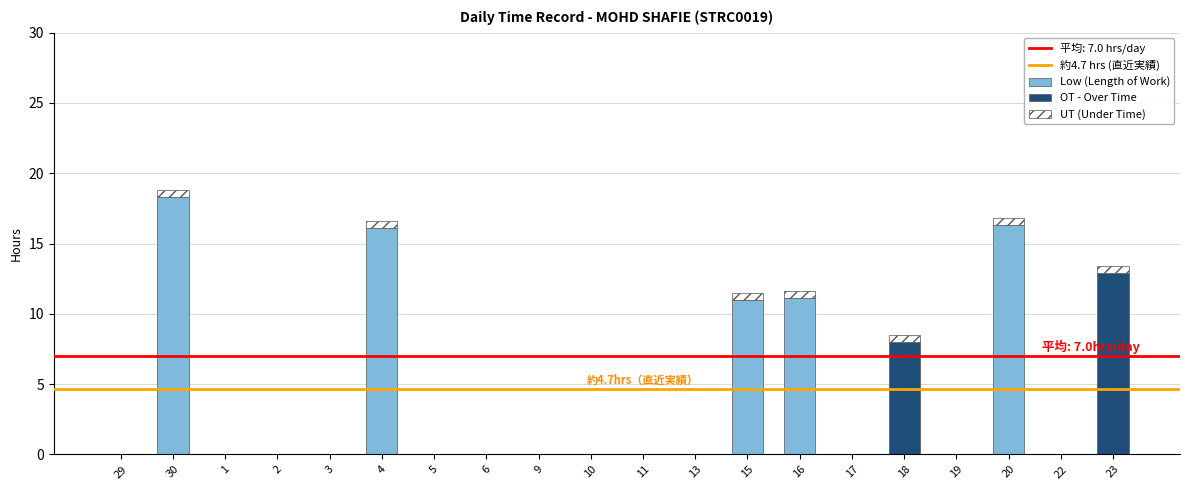

True or false: Low (Length of Work) has a value of 18.3 at 30.

True